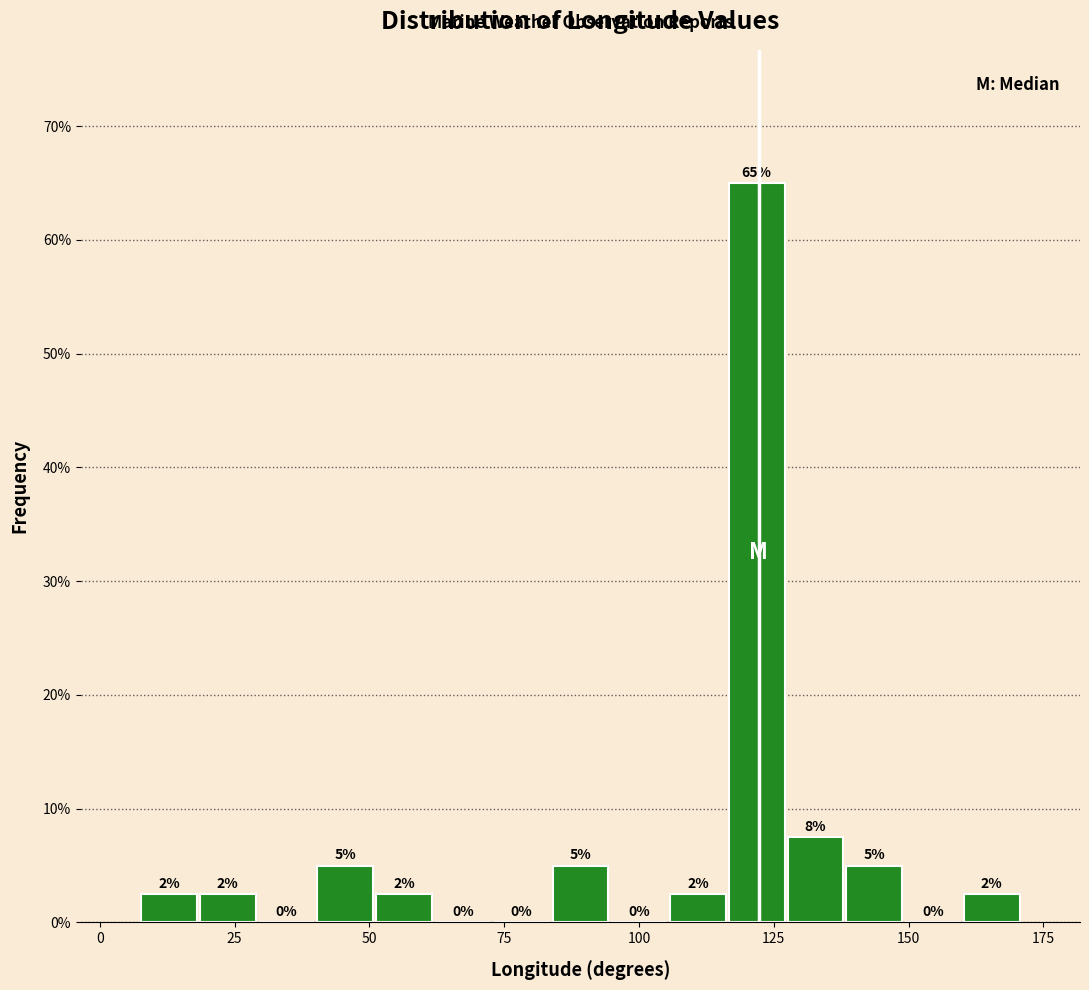

Around what value on the x-axis is the tallest bar? Give the approximate position of its centre, as read against the axis.

120